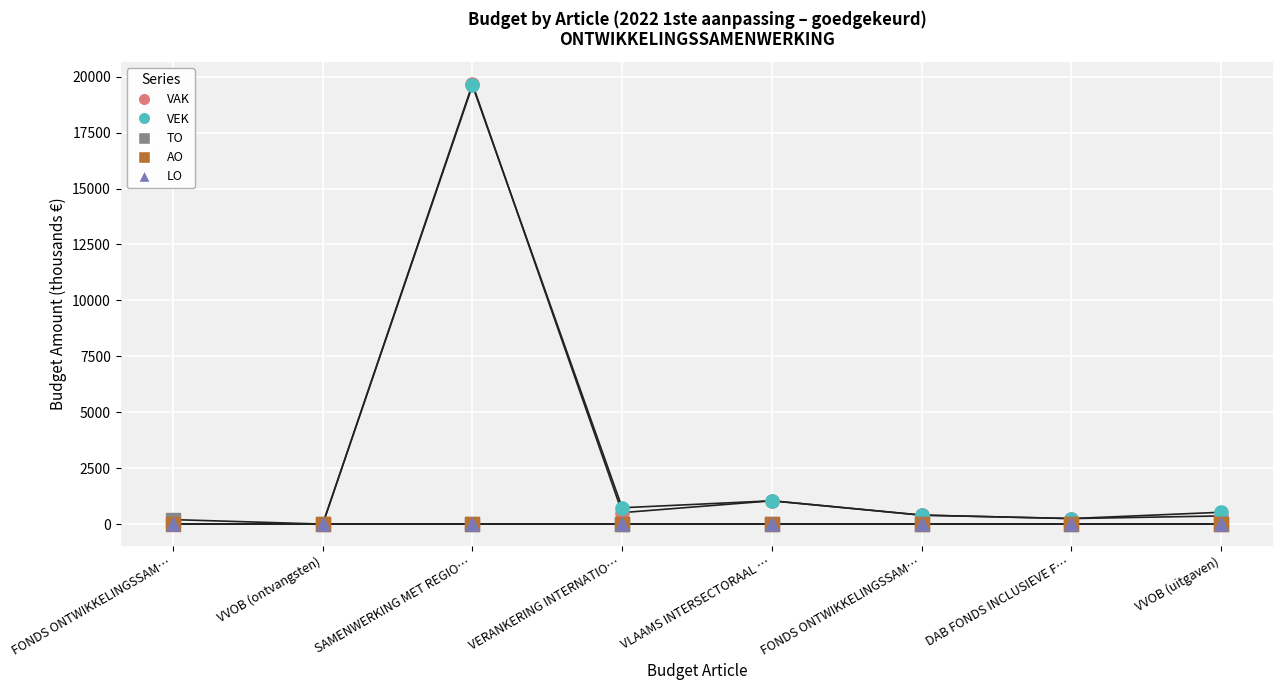

What are all the series names shown in the legend?

VAK, VEK, TO, AO, LO